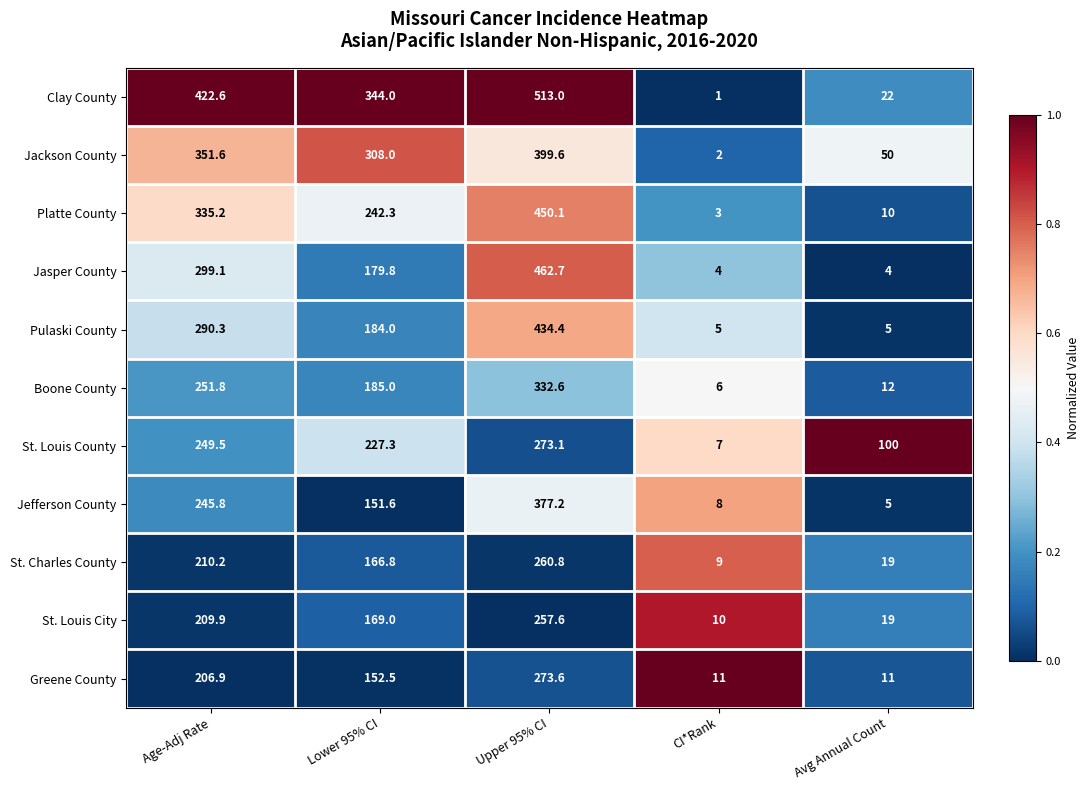

What is the total value across all series at Lower 95% CI?

2310.3